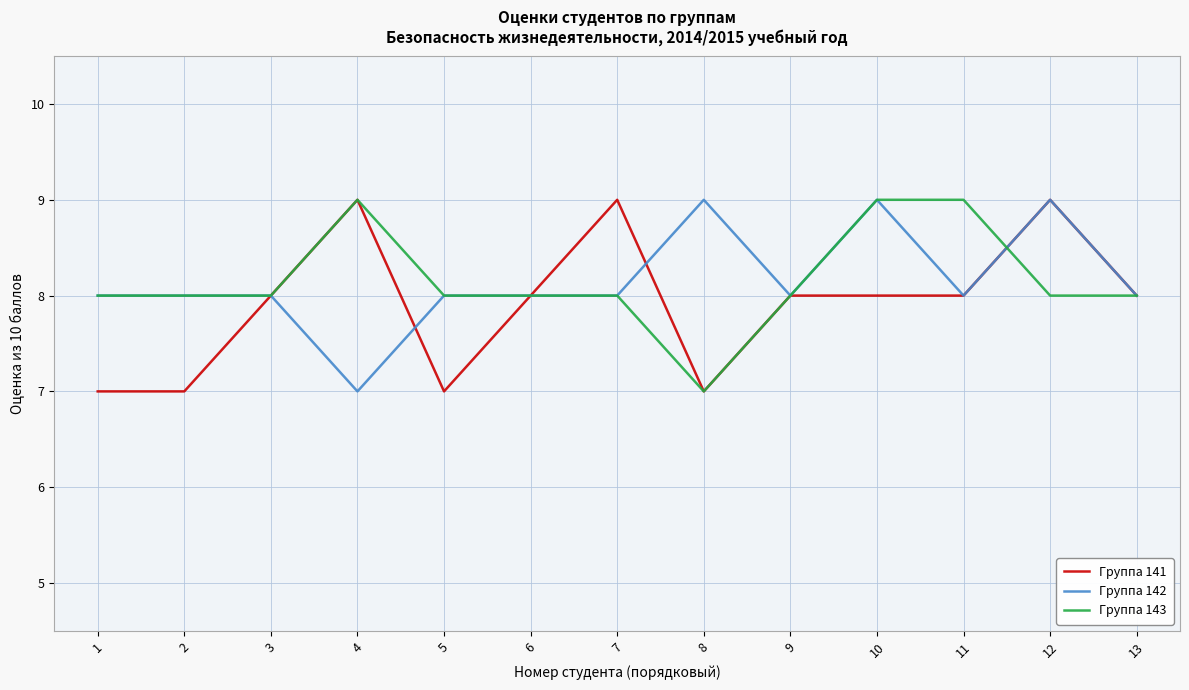

What is the maximum value shown in the chart?

9